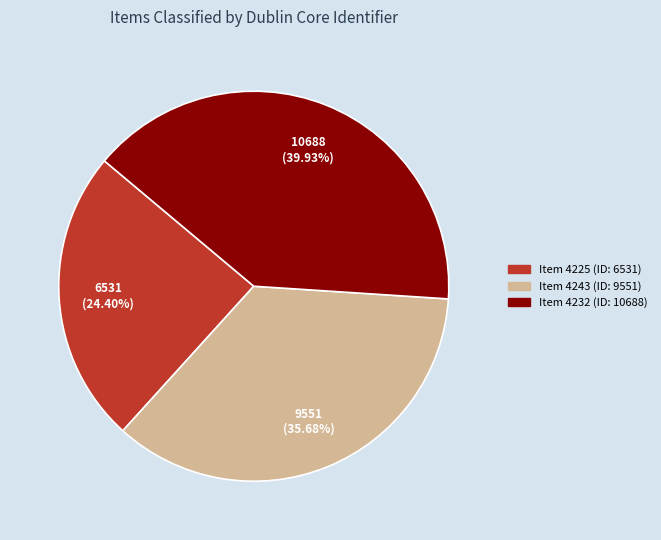

Do Item 4232 (ID: 10688) and Item 4243 (ID: 9551) together represent more than half of the pie?

Yes